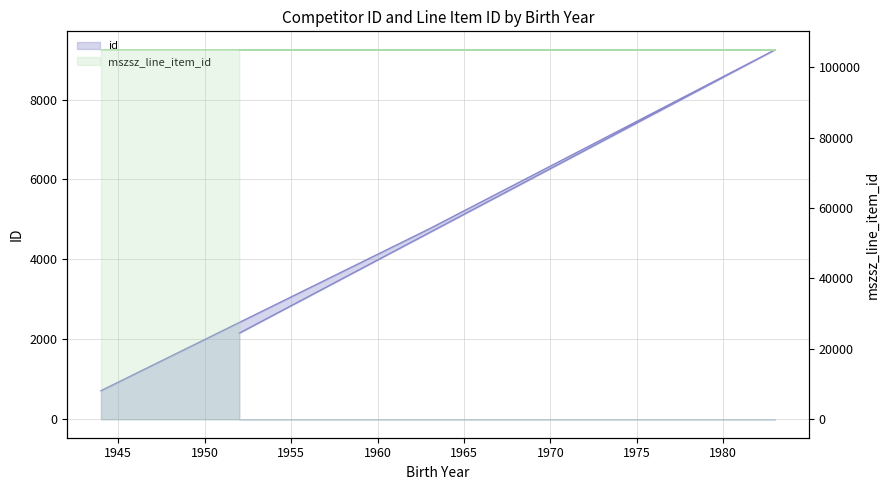

True or false: mszsz_line_item_id and id intersect in this chart.

False